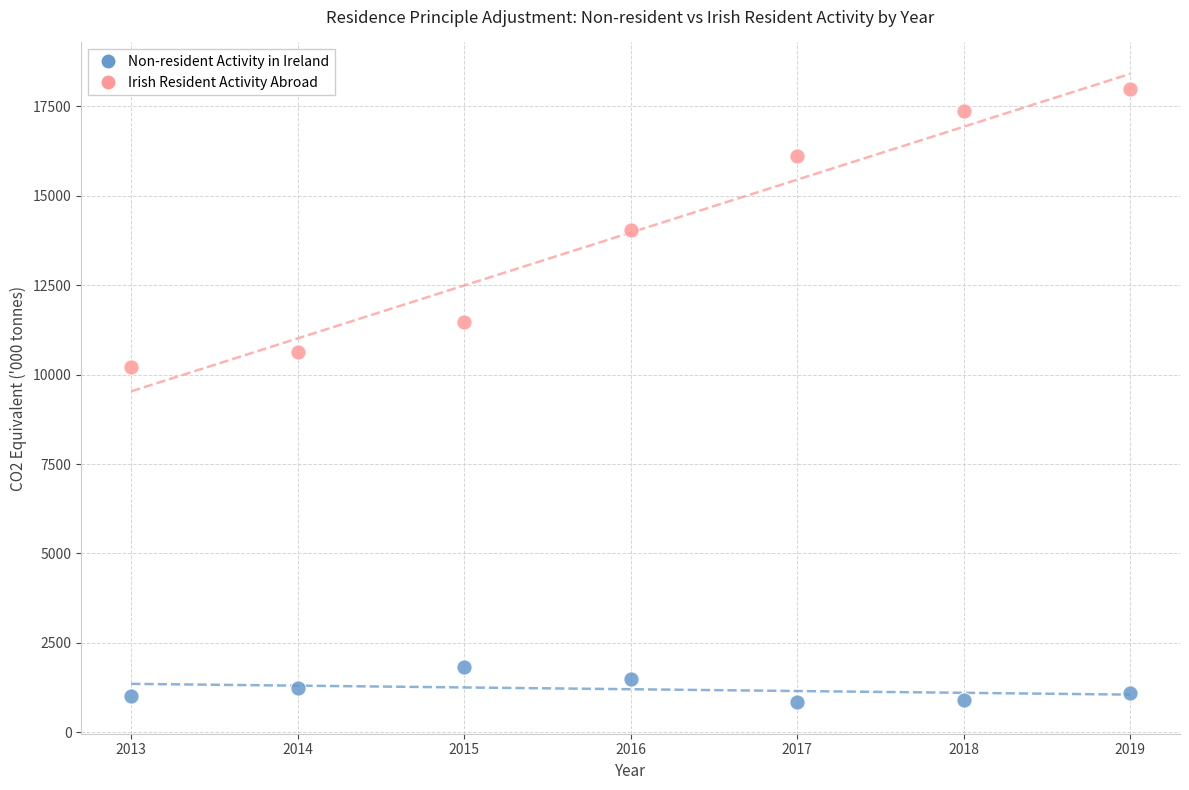

Which series reaches the minimum Y coordinate?

Non-resident Activity in Ireland